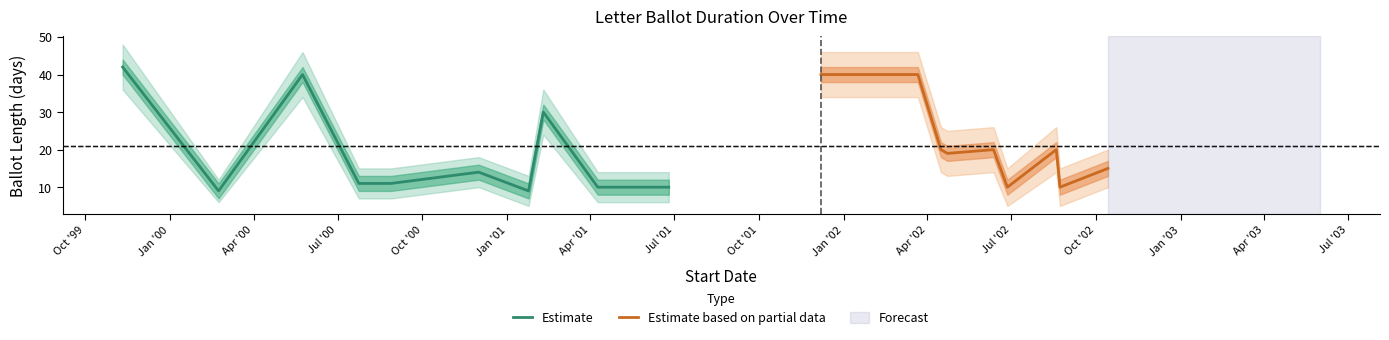

What is the label of the 9th point from the right?

Jan '00